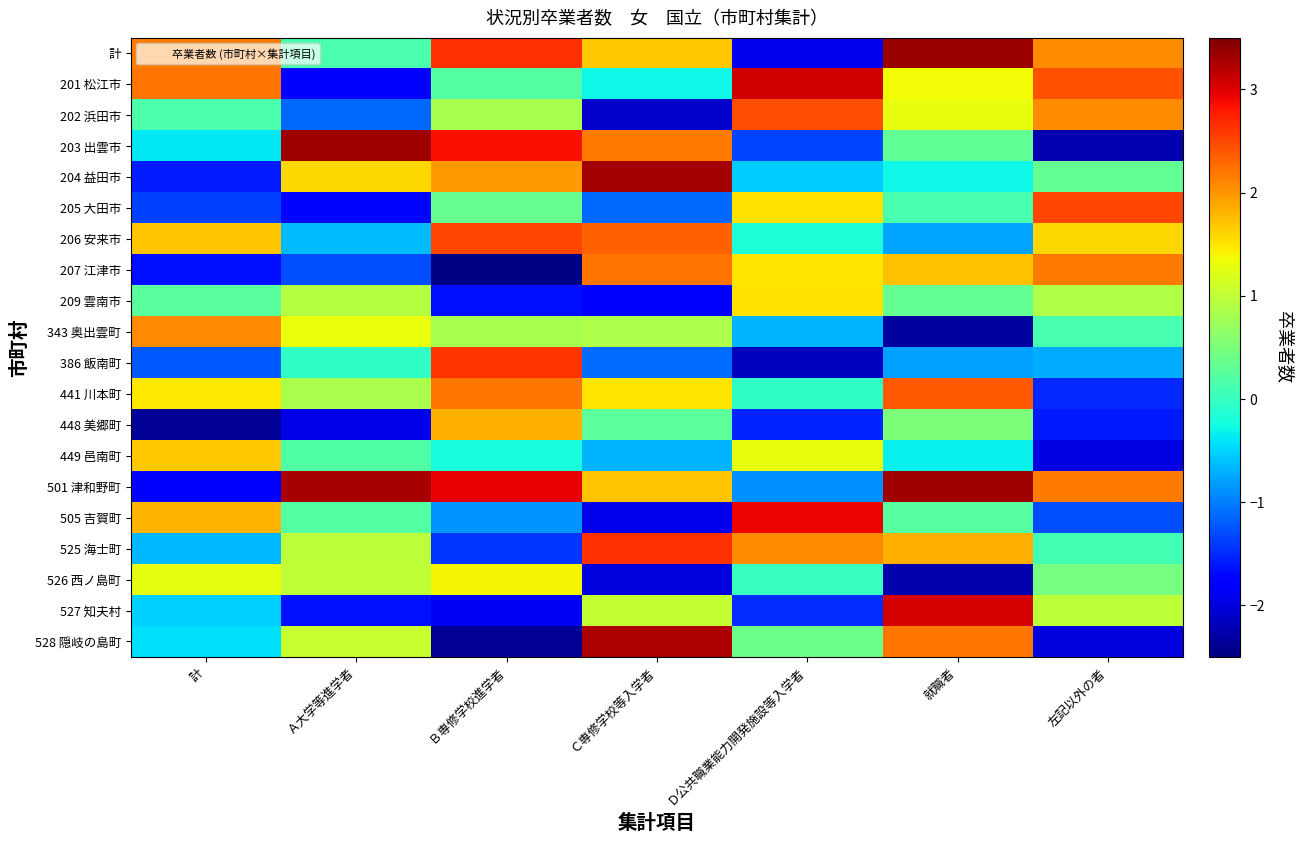

At which category does the chart reach its peak across all series?

就職者